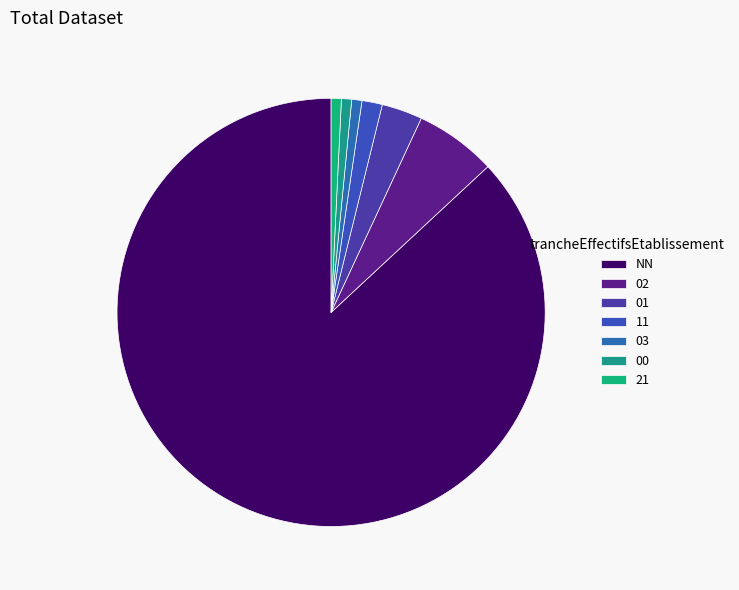

To the nearest percent, what is the combined percentage of 03 and NN?

88%